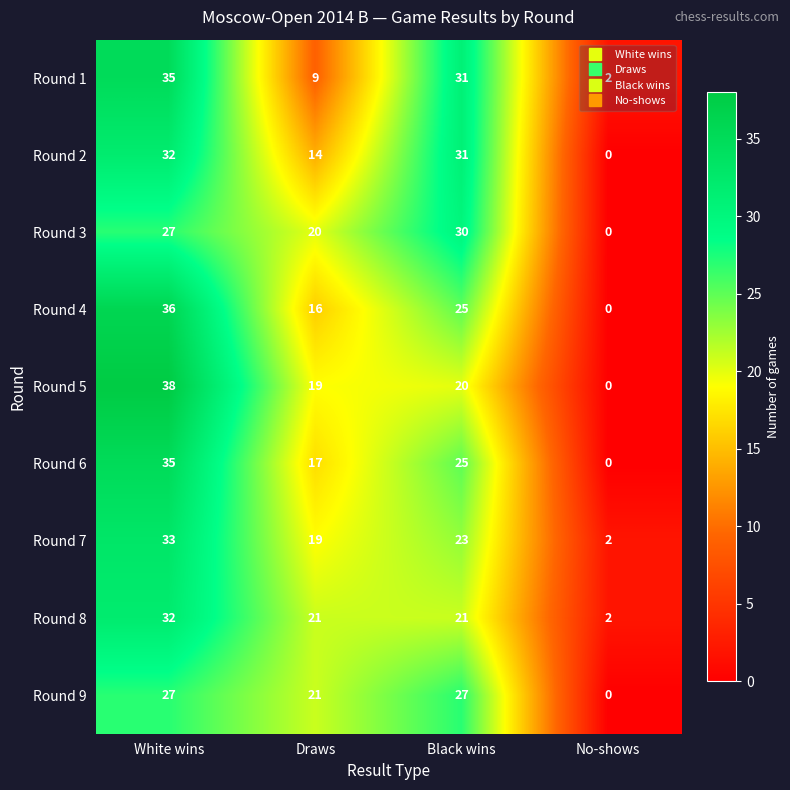

Rank the categories by Round 4 value from lowest to highest.

No-shows, Draws, Black wins, White wins